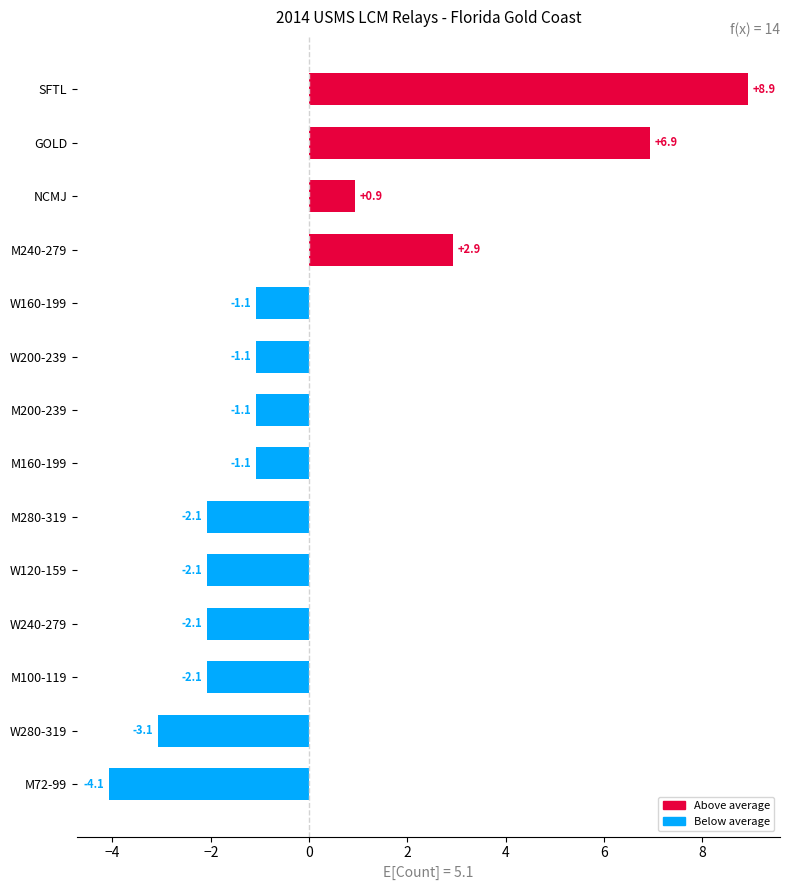

Are the bars horizontal?

Yes